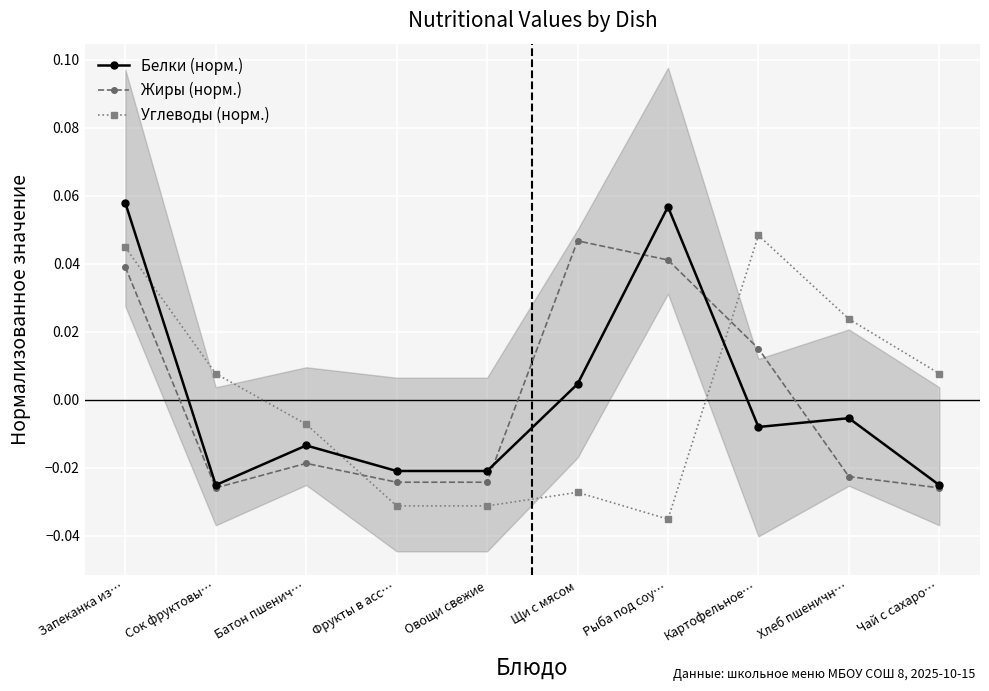

What is the difference between the maximum and minimum values in the Жиры (норм.) series?

0.1